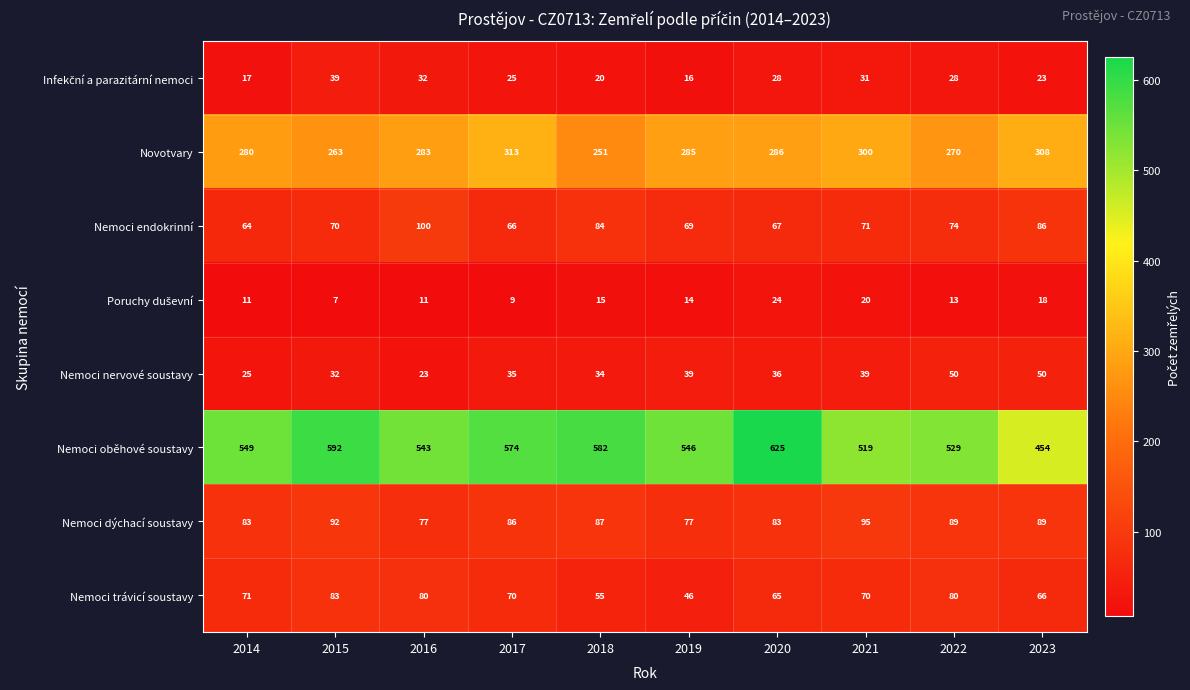

What is the difference between the second highest and minimum values in the Nemoci trávicí soustavy series?

34